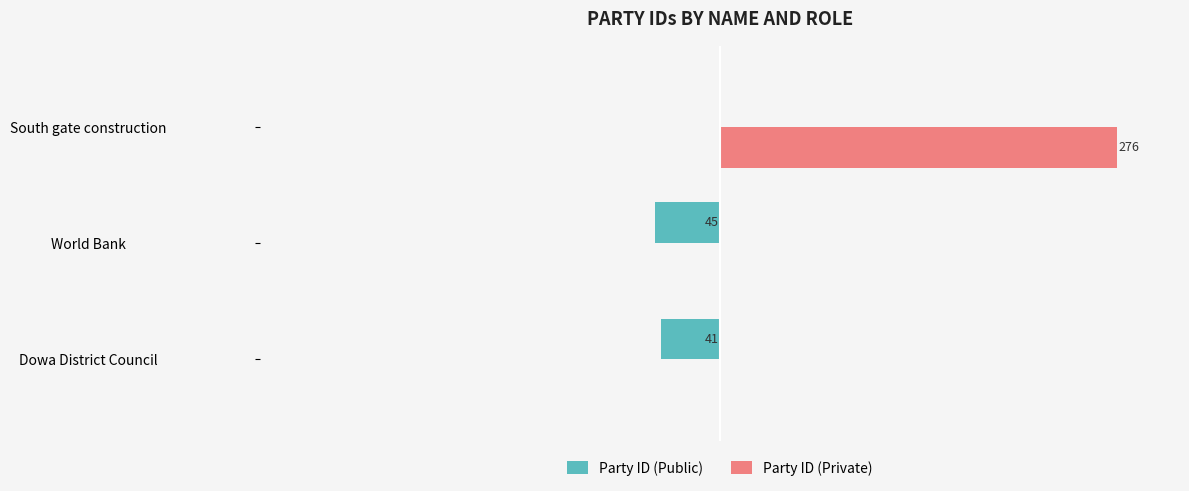

What are all the series names shown in the legend?

Party ID (Public), Party ID (Private)